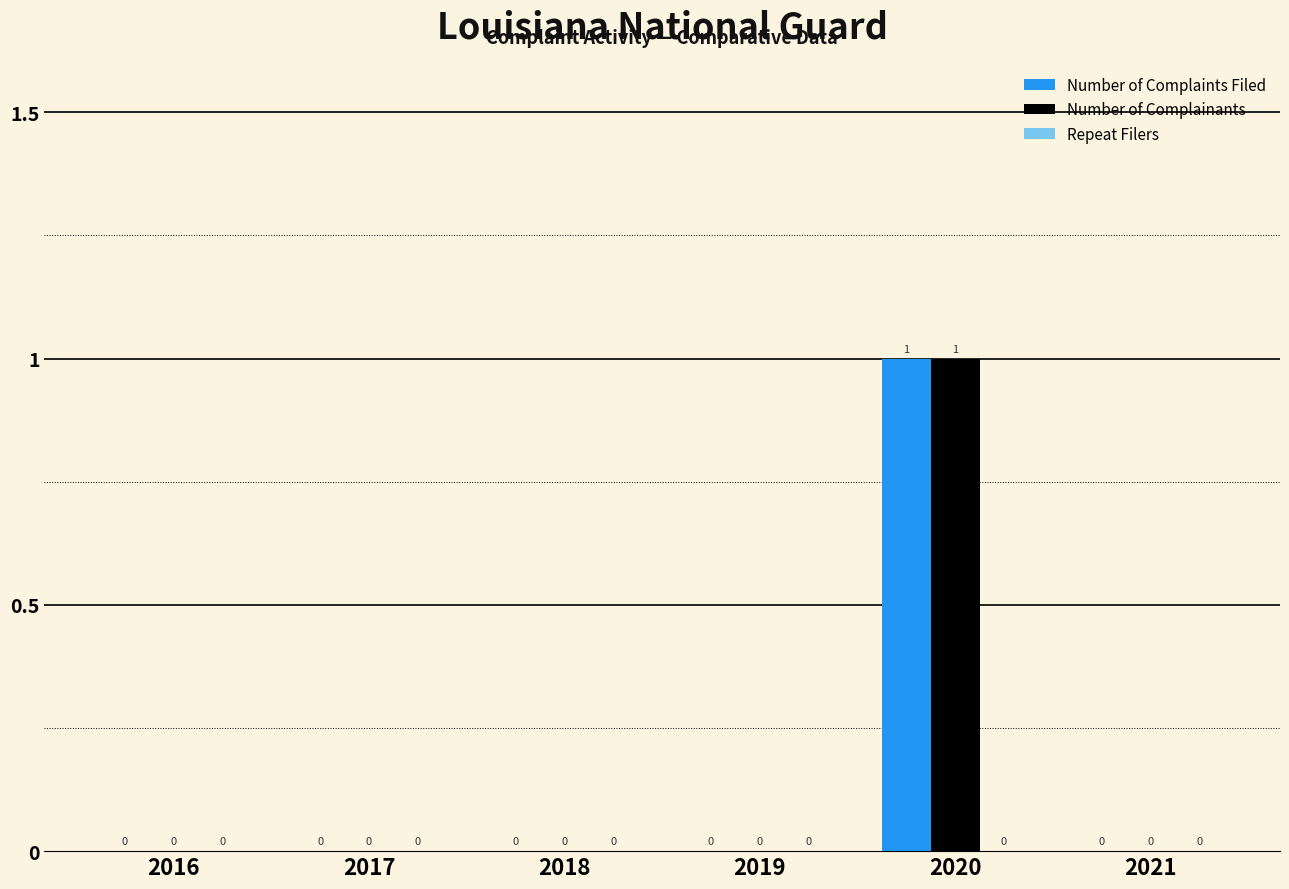

True or false: Number of Complainants has a value of 0 at 2016.

True